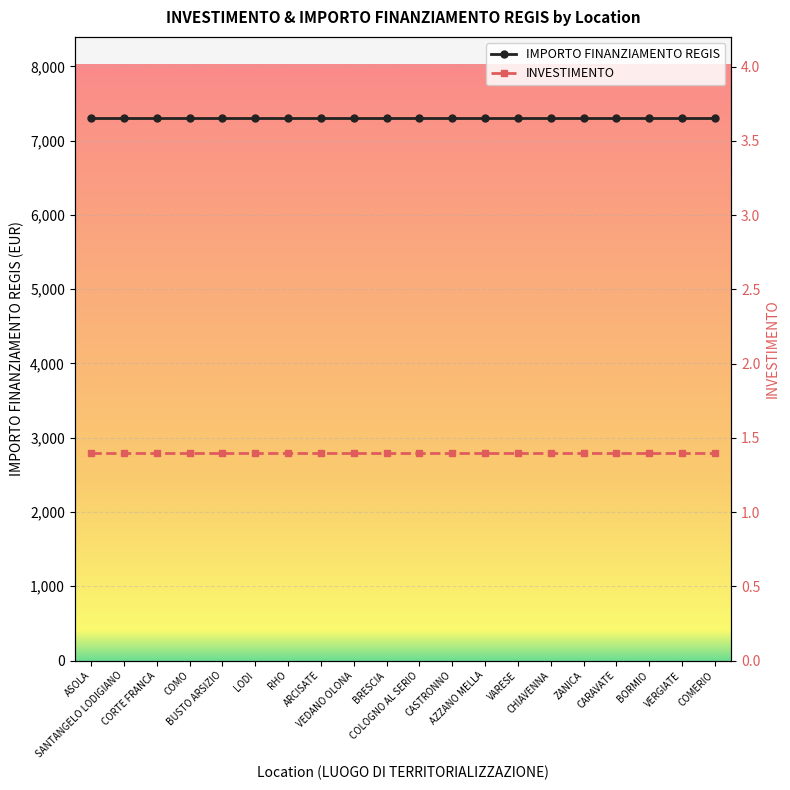

At which label is IMPORTO FINANZIAMENTO REGIS closest to 7301?

ASOLA